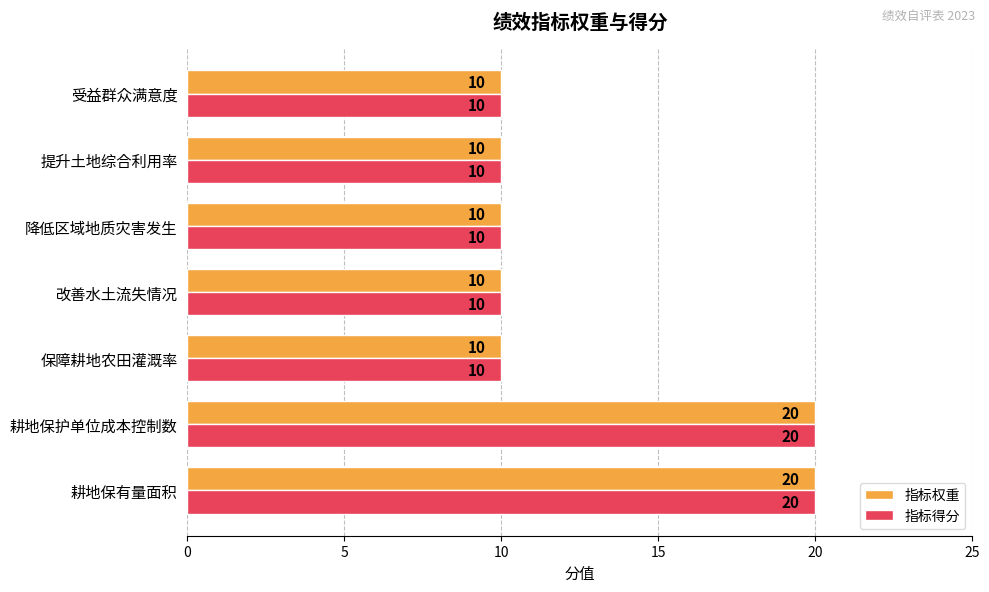

The value of 指标得分 at 耕地保有量面积 is 20. True or false?

True